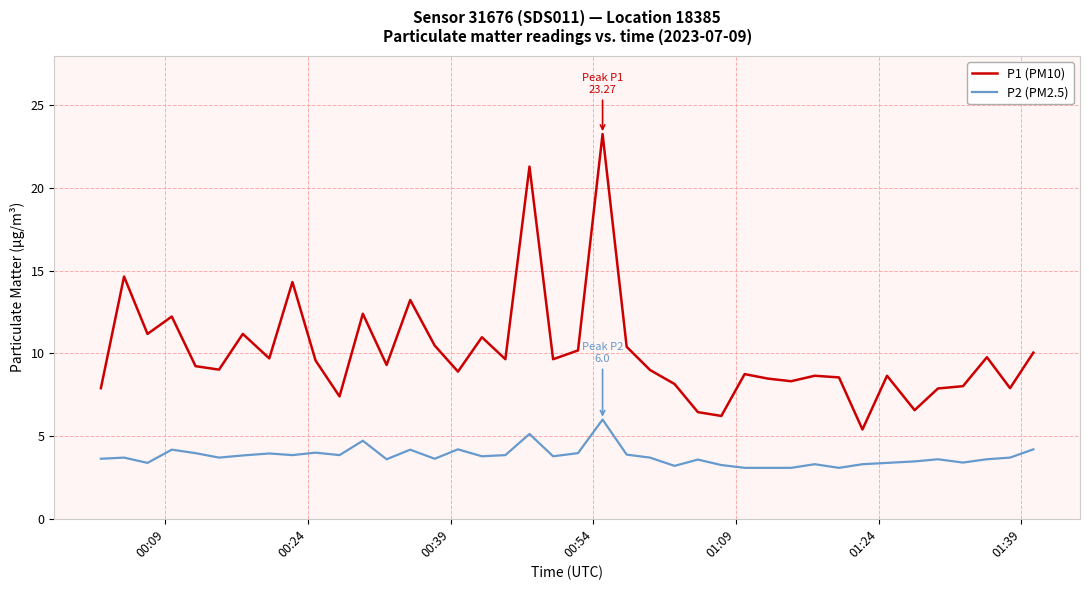

Rank the series by their maximum value, from highest to lowest.

P1 (PM10), P2 (PM2.5)